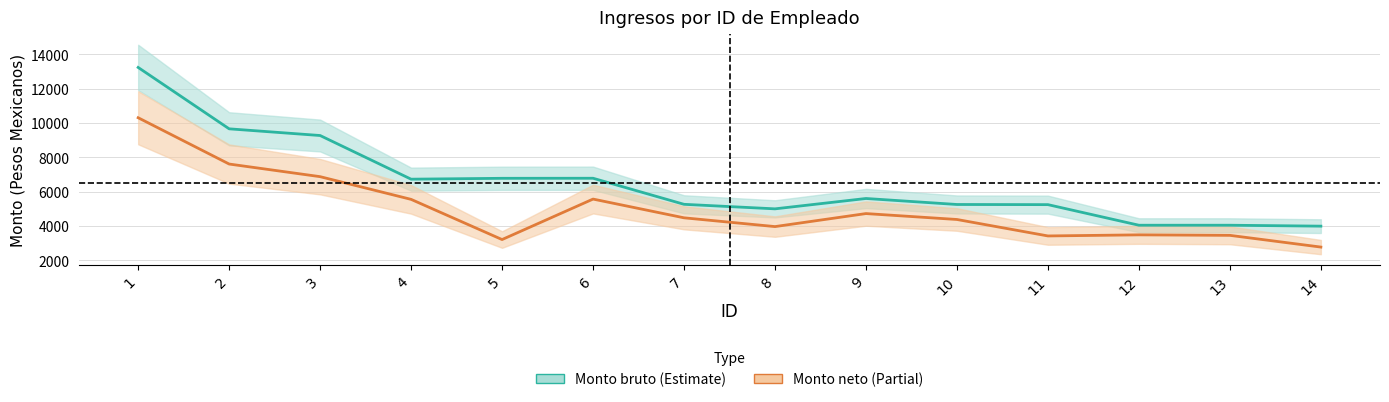

List the labels in order of Monto neto de los ingresos value, largest first.

1, 2, 3, 6, 4, 9, 7, 10, 8, 12, 13, 11, 5, 14